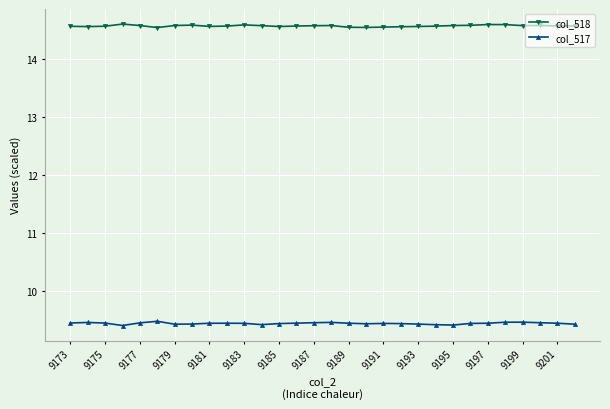

Count the col_518 values in the range 14 to 15.

30